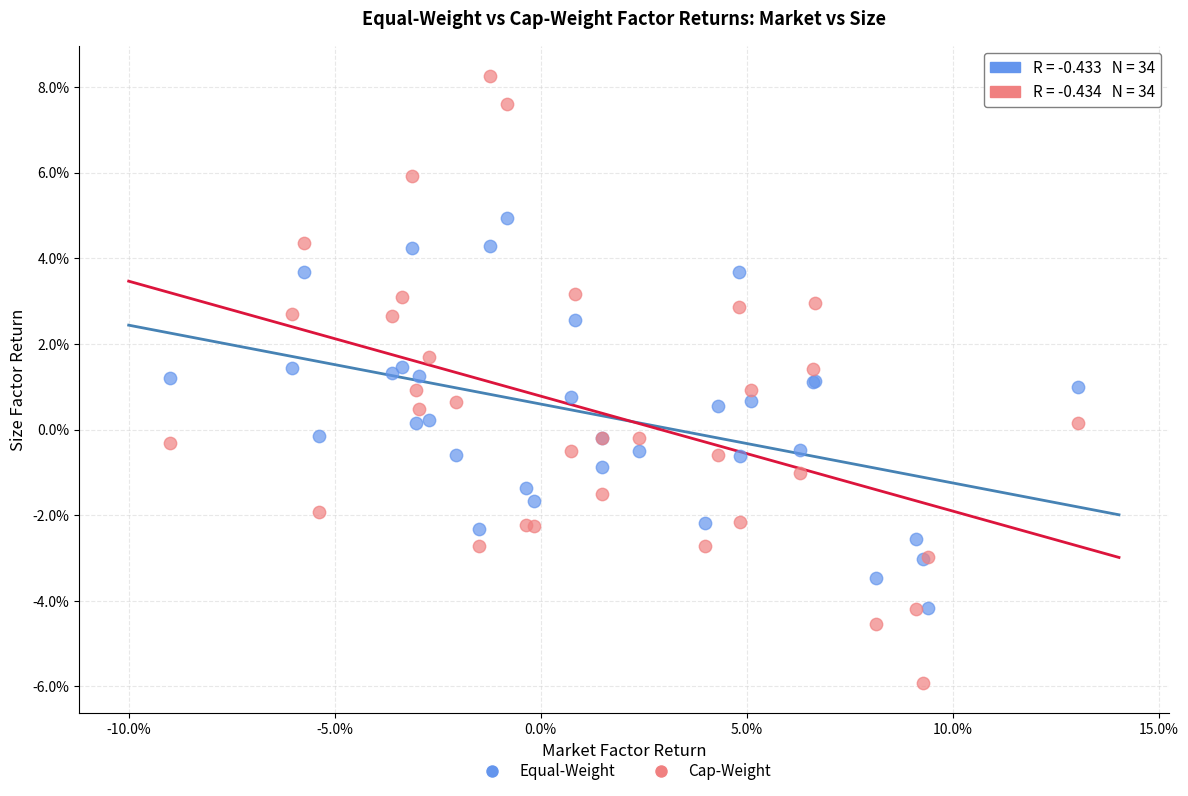

Which series contains the highest Y value?

Cap-Weight